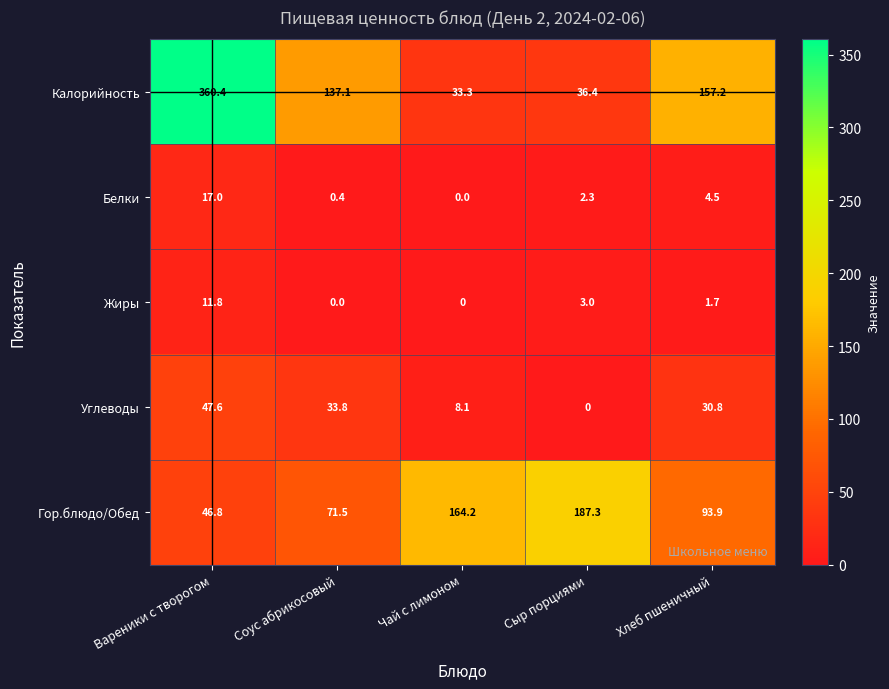

Reading right to left, what are all the values shown in this chart?

Калорийность: 157.2	36.4	33.3	137.1	360.4
Белки: 4.5	2.3	0.0	0.4	17.0
Жиры: 1.7	3.0	0.0	0.0	11.8
Углеводы: 30.8	0.0	8.1	33.8	47.6
Гор.блюдо/Обед: 93.9	187.3	164.2	71.5	46.8